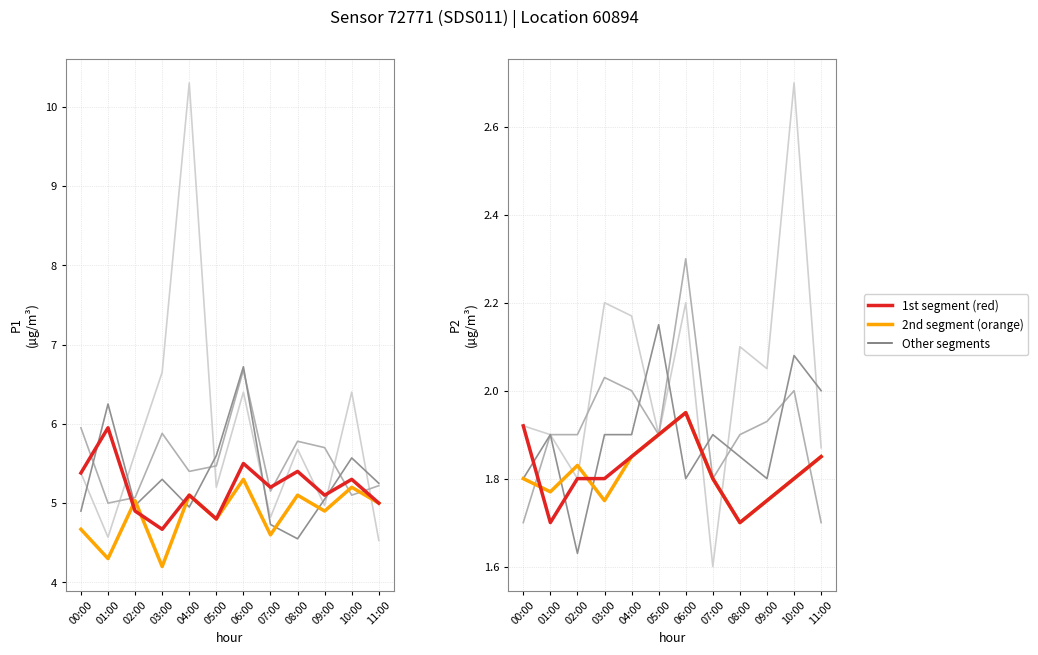

What is the minimum value shown in the chart?

1.6